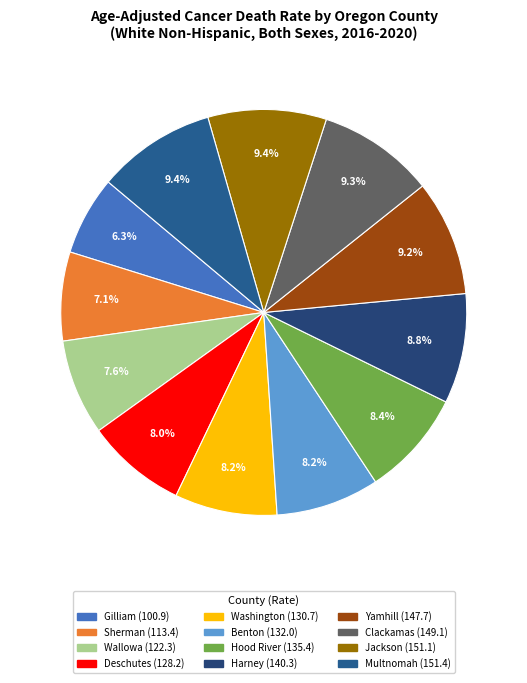

How many segments does this pie chart have?

12